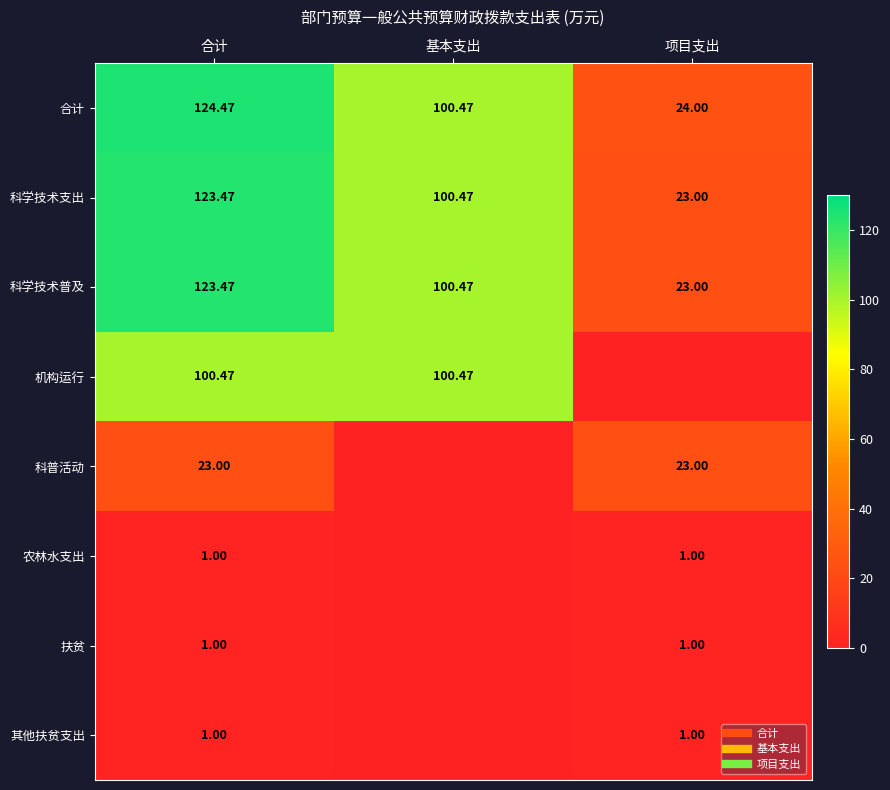

Between 项目支出 and 基本支出, which is larger?

基本支出